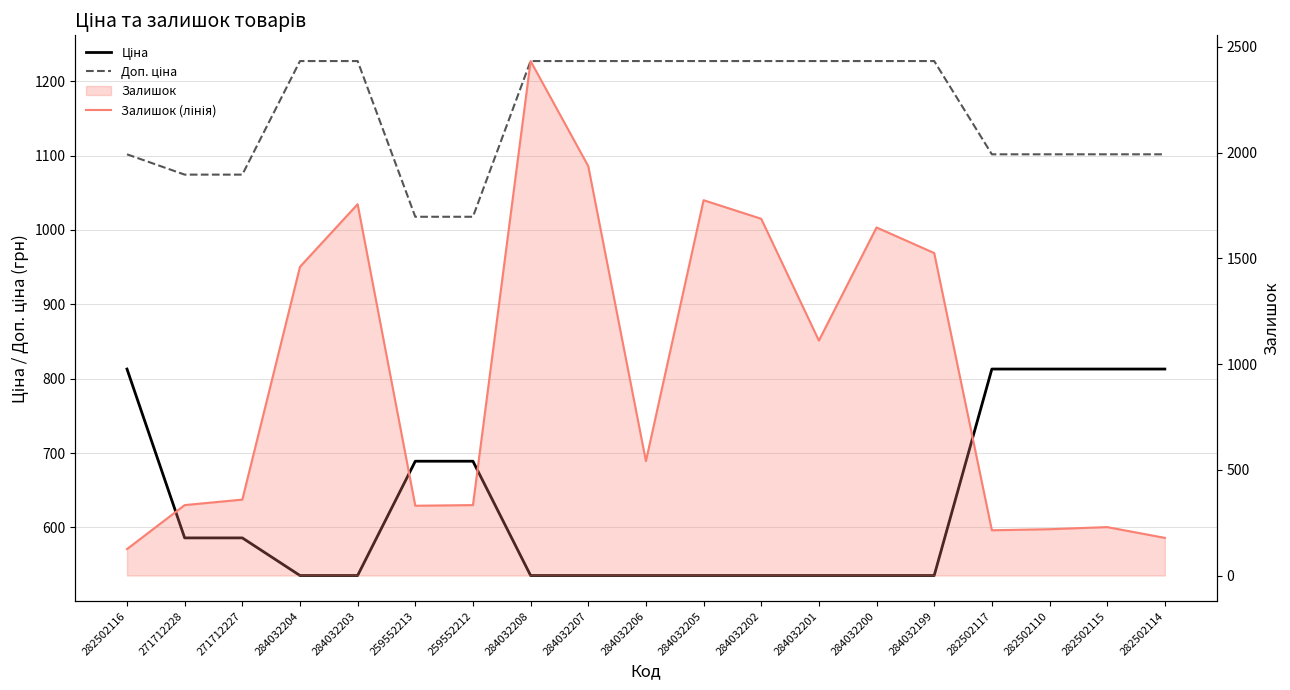

Reading left to right, list all the values displayed in this chart.

Ціна: 813.0	586.0	586.0	535.4	535.4	689.1	689.1	535.4	535.4	535.4	535.4	535.4	535.4	535.4	535.4	813.0	813.0	813.0	813.0
Доп. ціна: 1101.8	1074.5	1074.5	1227.2	1227.2	1017.8	1017.8	1227.2	1227.2	1227.2	1227.2	1227.2	1227.2	1227.2	1227.2	1101.8	1101.8	1101.8	1101.8
Залишок (лінія): 125.0	333.0	359.0	1460.0	1756.0	330.0	333.0	2433.0	1936.0	541.0	1775.0	1687.0	1111.0	1646.0	1525.0	214.0	219.0	229.0	178.0